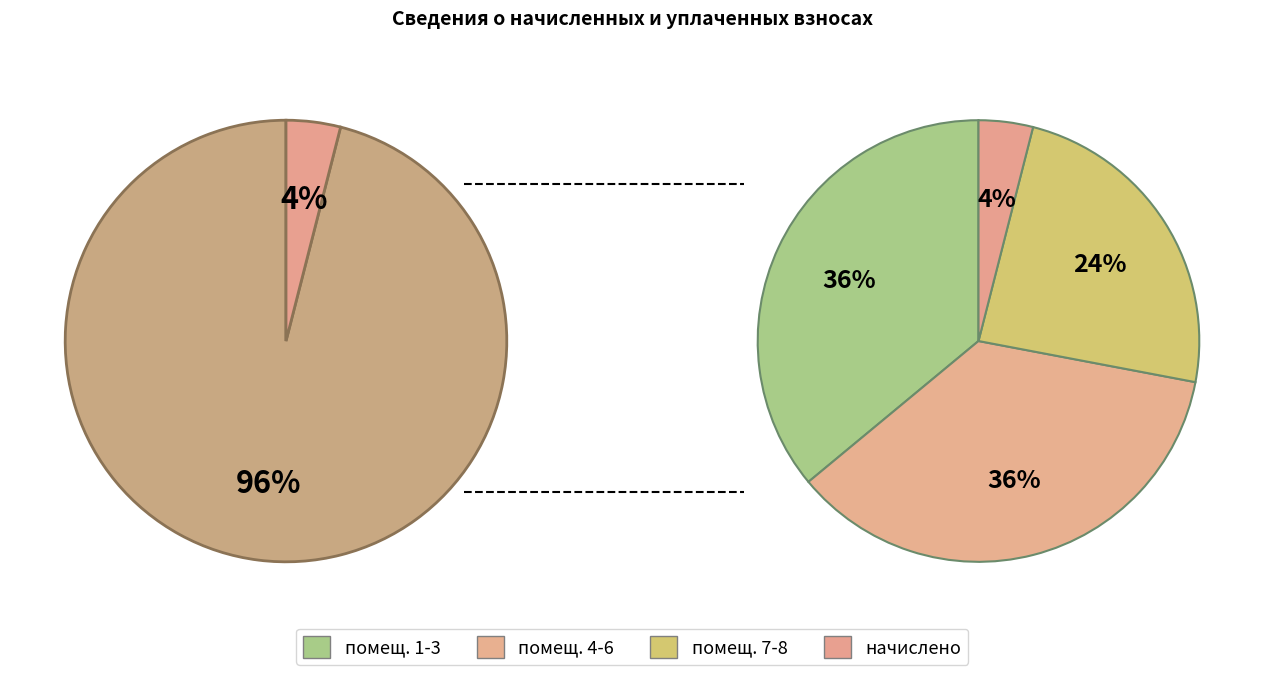

Is it true that 5 is 7% of the pie?

False